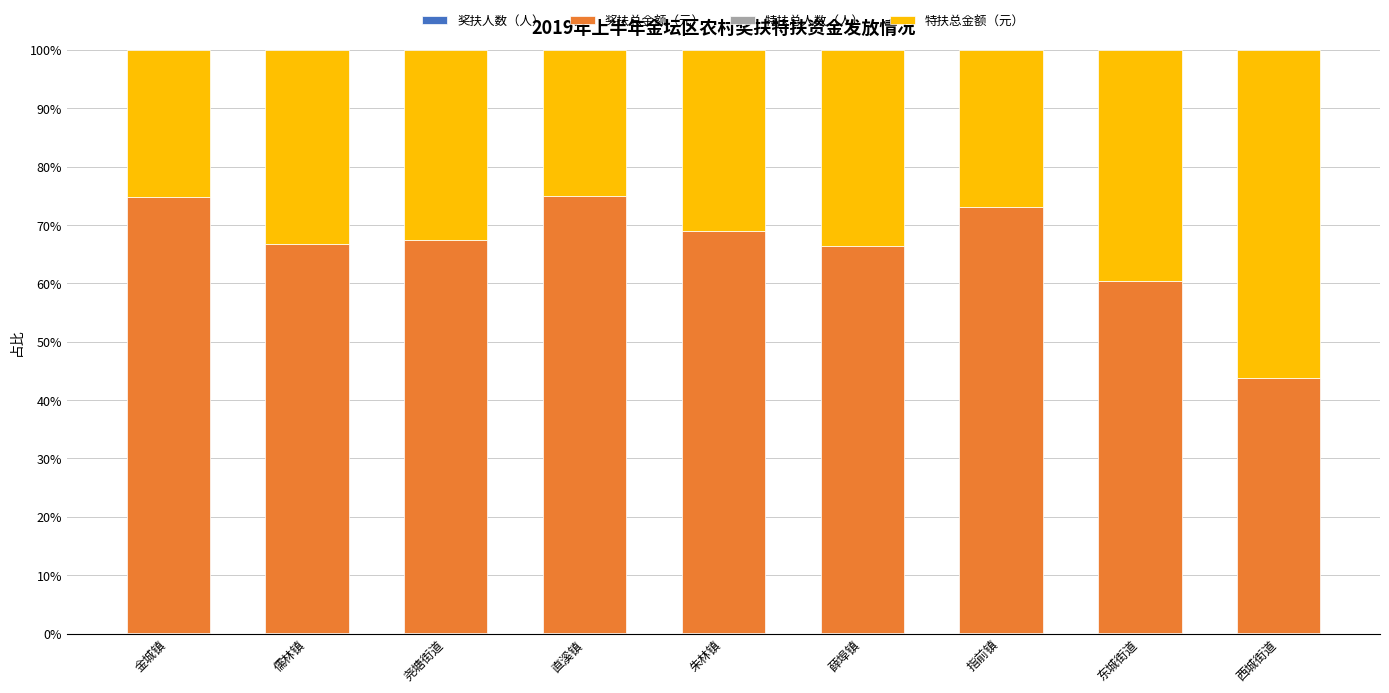

Rank the series at 尧塘街道 from lowest to highest value.

特扶总人数（人）, 奖扶人数（人）, 特扶总金额（元）, 奖扶总金额（元）